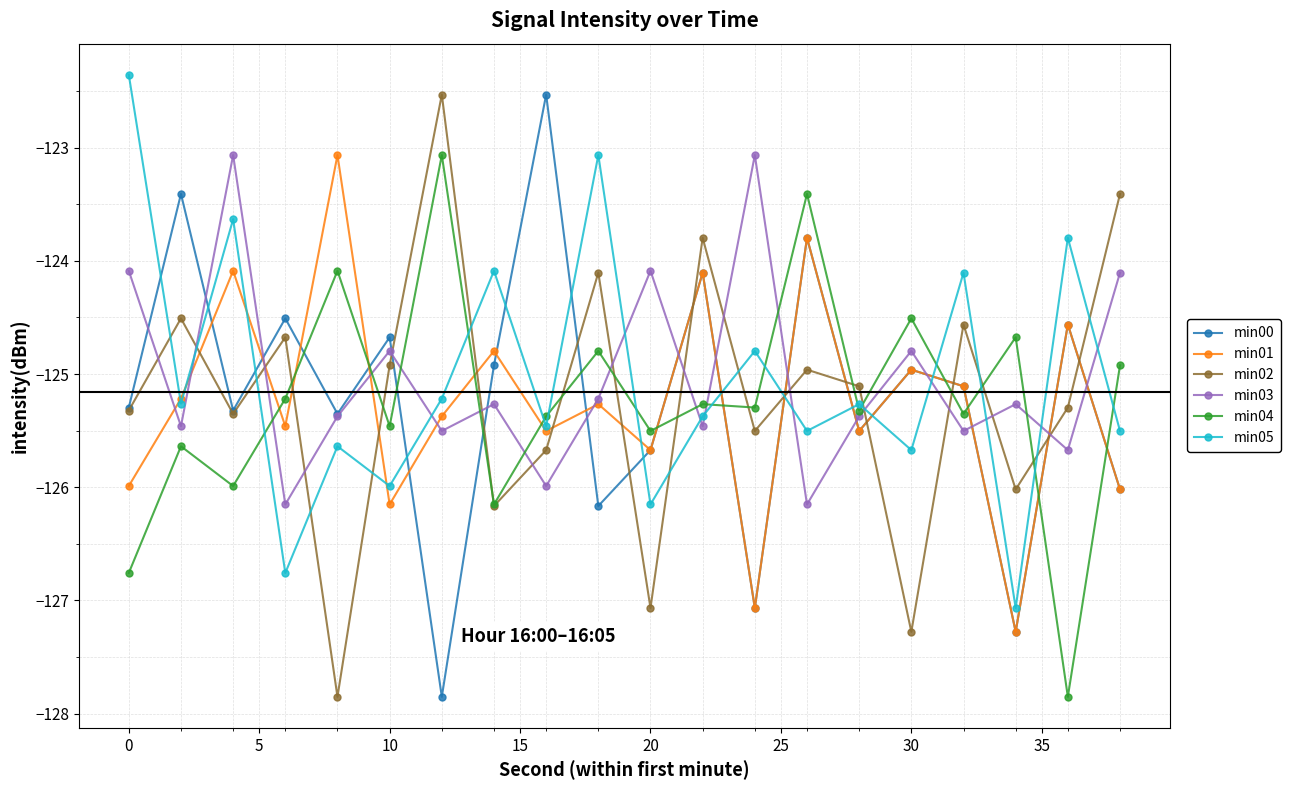

How many times do min02 and min03 cross each other?

15